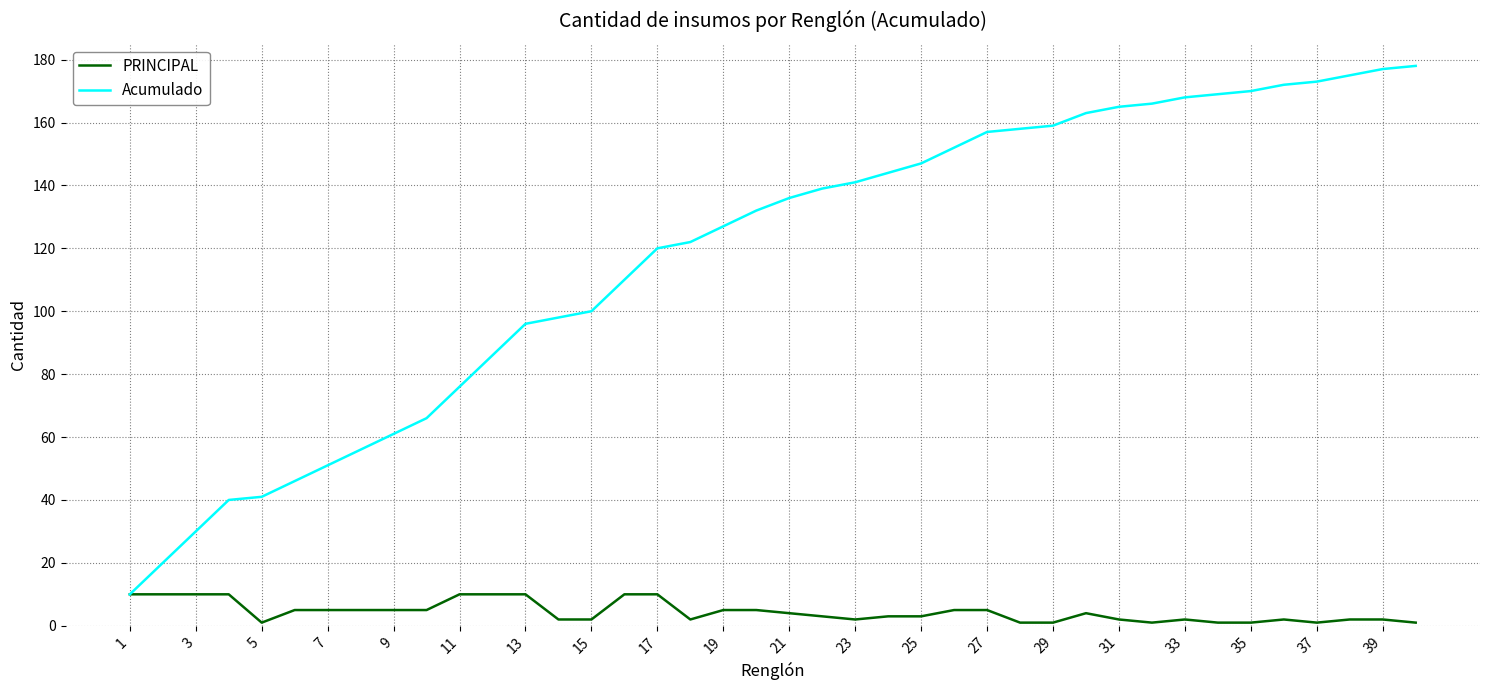

List the series in order of their overall mean, lowest first.

PRINCIPAL, Acumulado